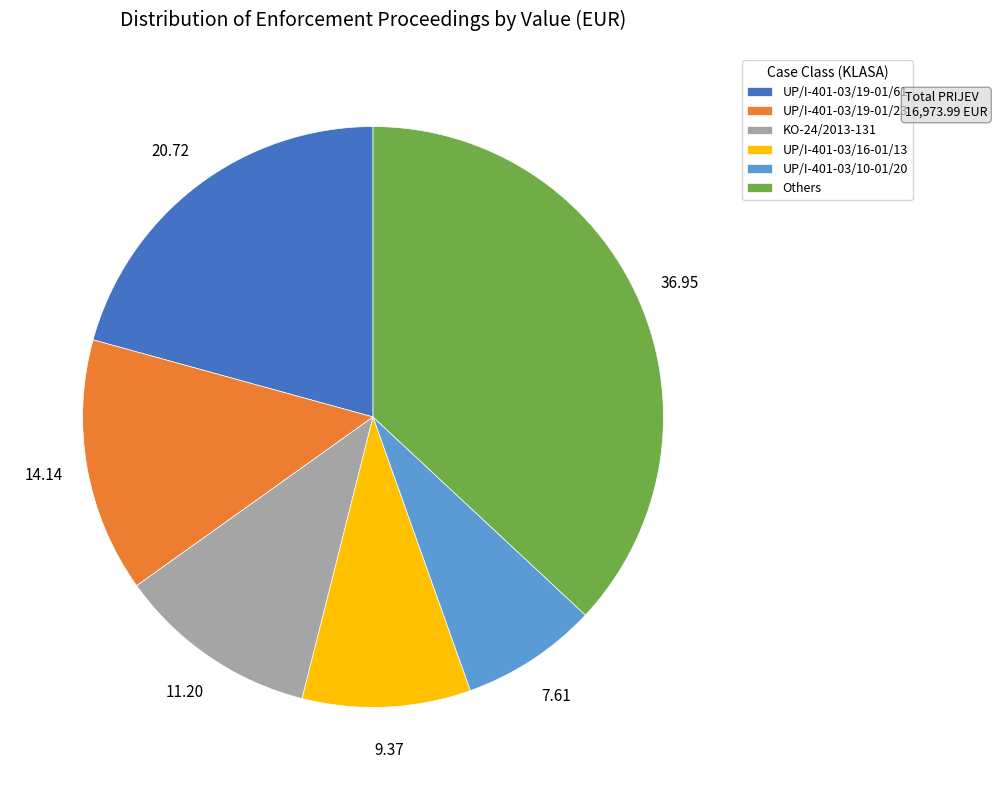

Is UP/I-401-03/19-01/23 the majority of the pie?

No